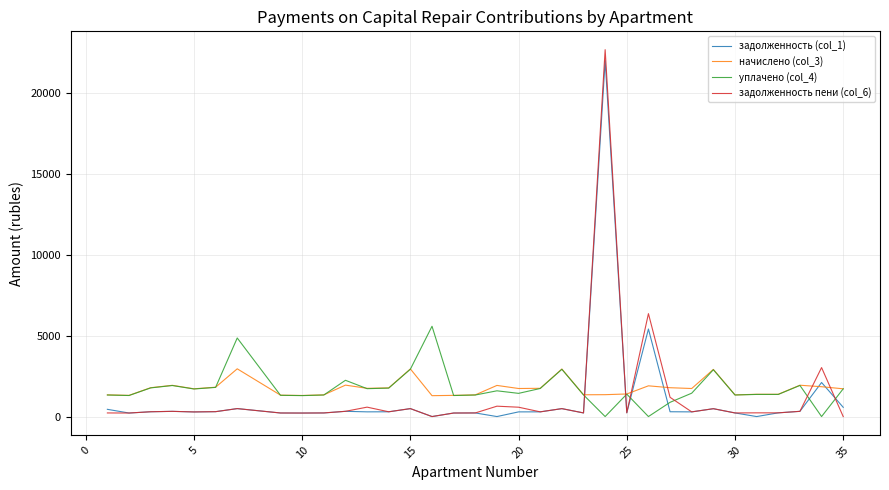

Which series has the widest spread of values?

задолженность пени (col_6)